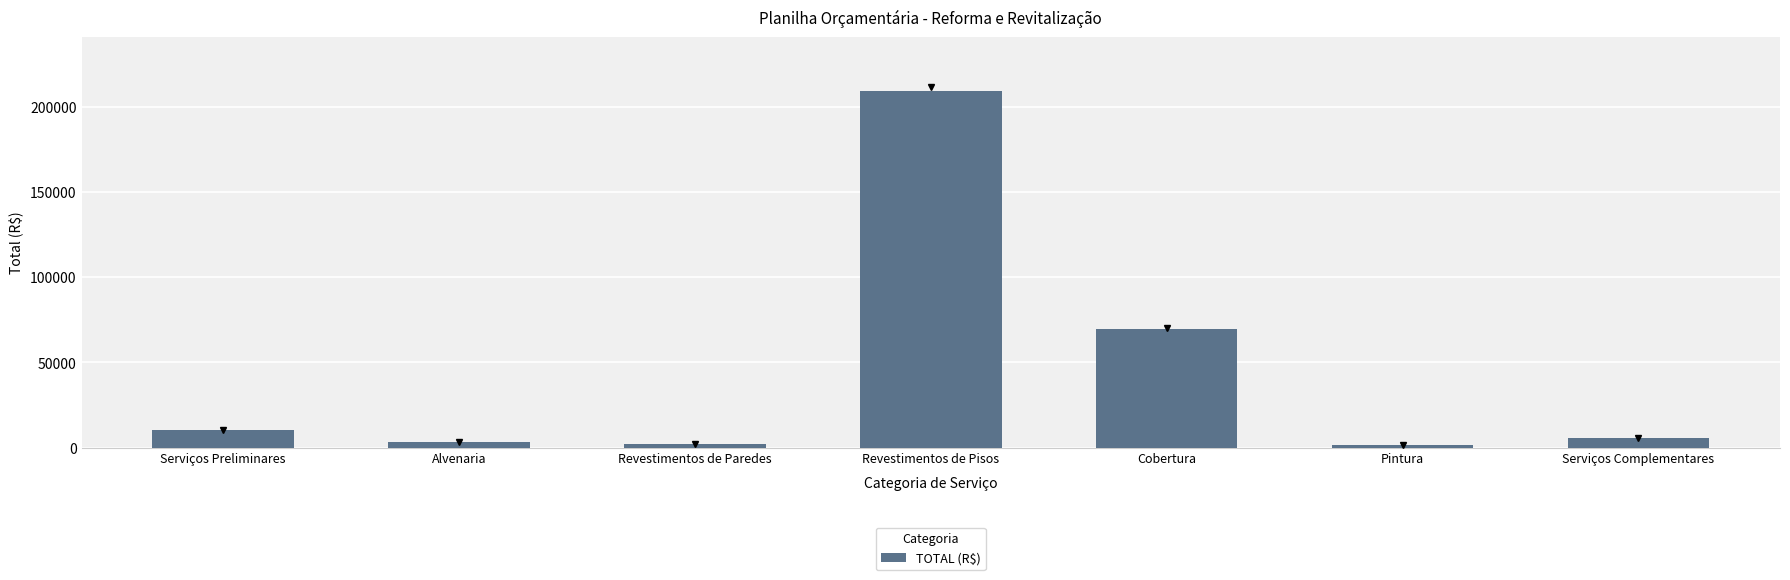

What is the greatest value displayed?

209244.8